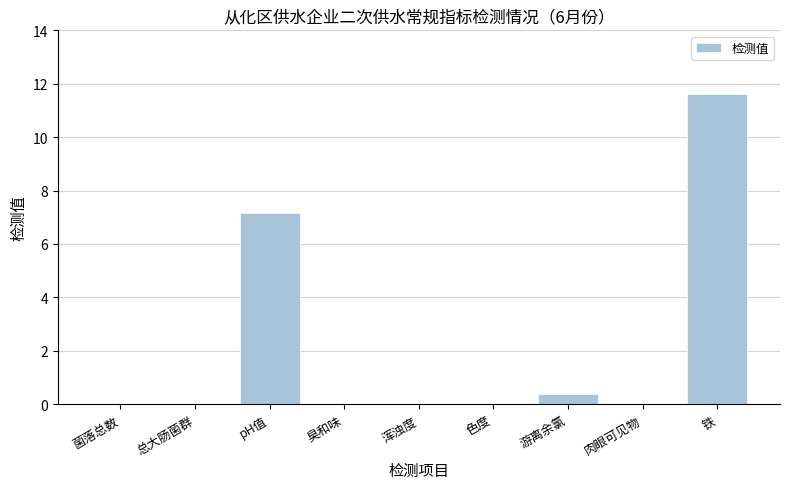

The value at 色度 is 7.5. True or false?

False